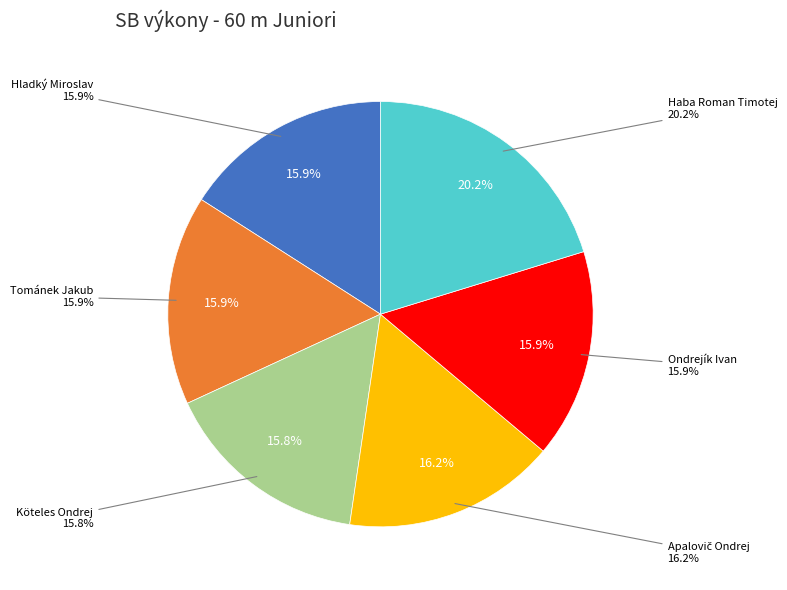

Count the number of slices in the pie.

6